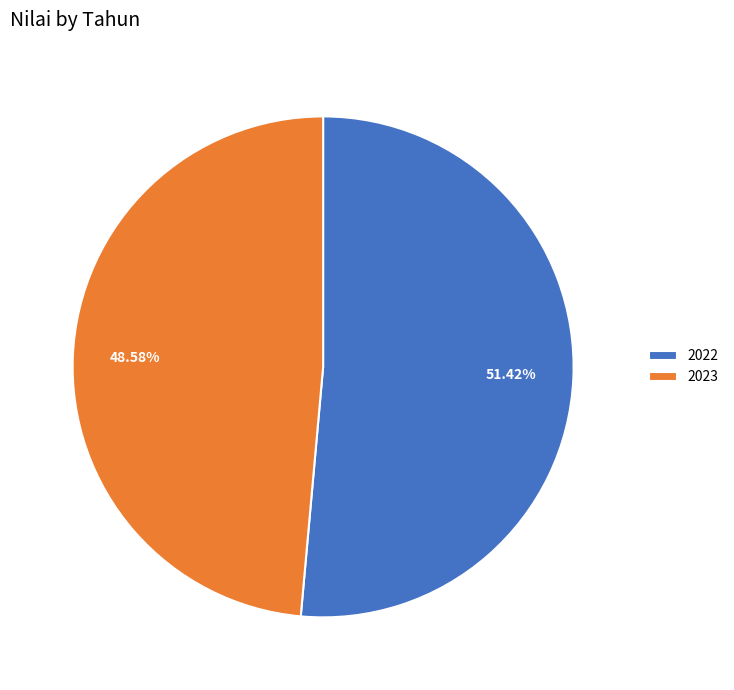

What is the majority slice?

2022